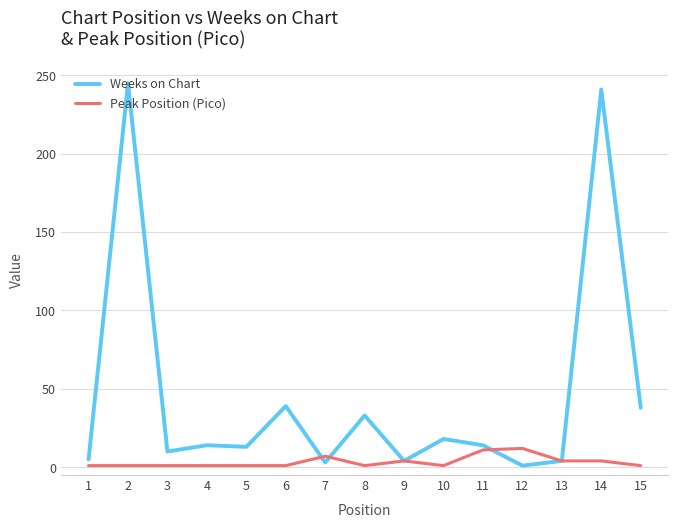

Which series has the widest spread of values?

Weeks on Chart